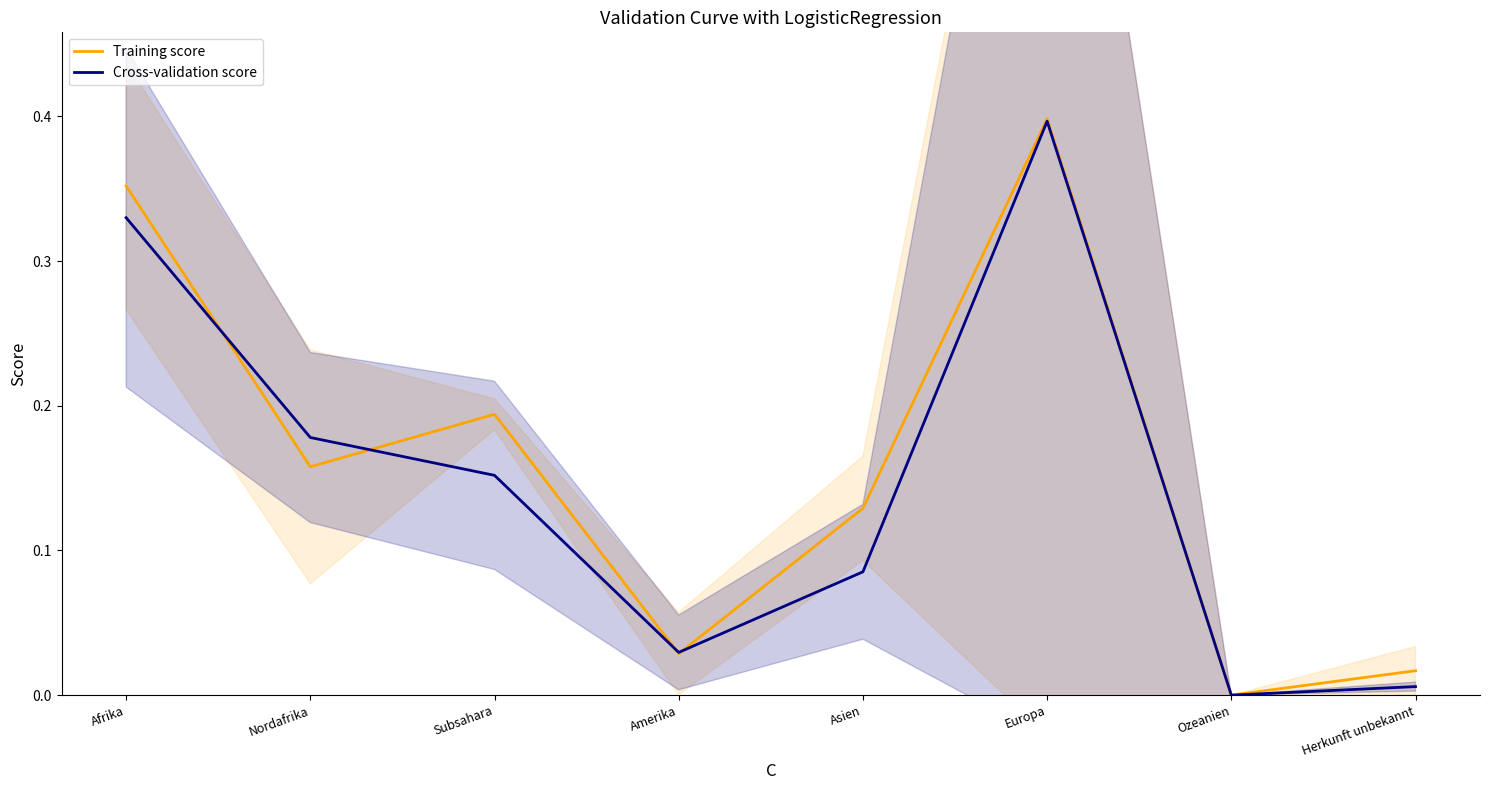

Where is Cross-validation score nearest to the value 0?

Ozeanien